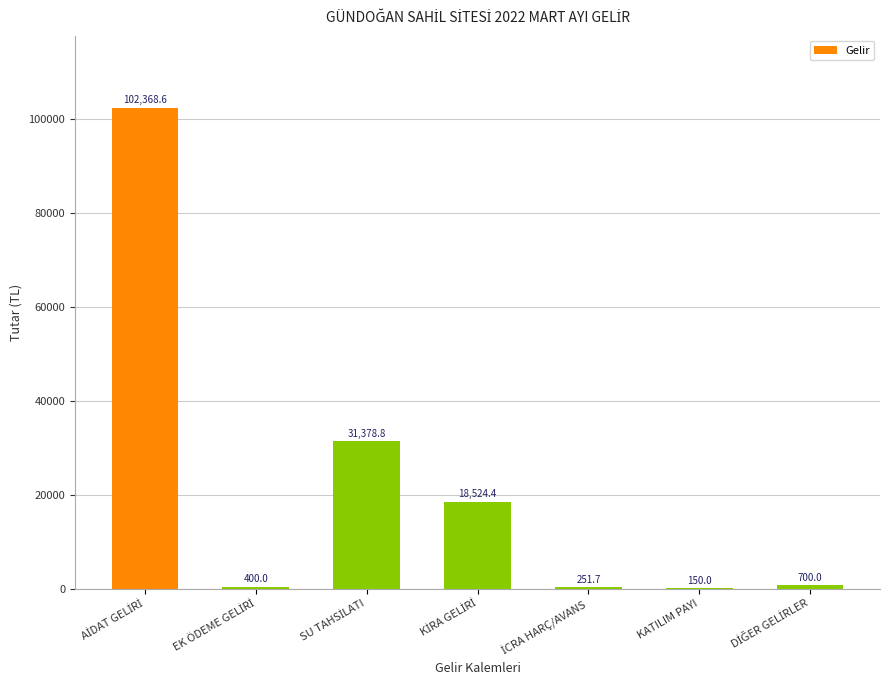

How many distinct data groups are displayed?

1